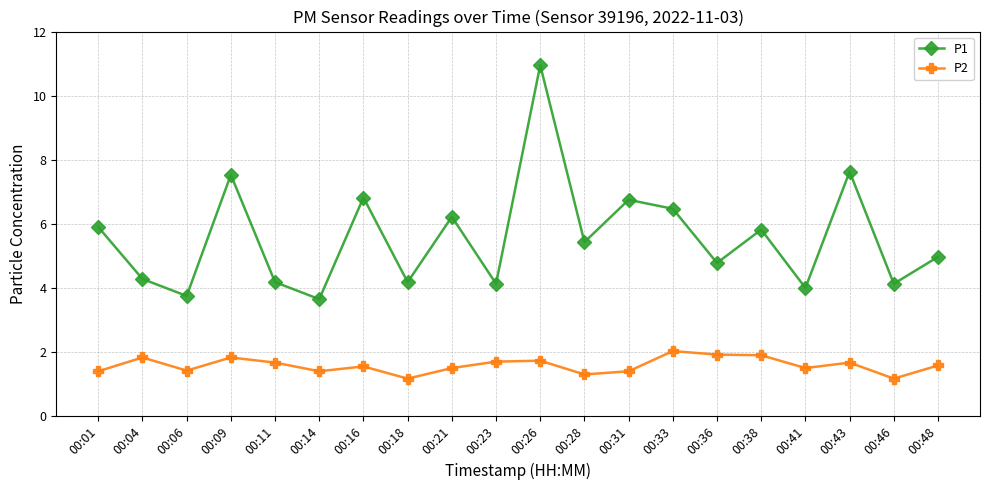

Rank the series at 00:21 from lowest to highest value.

P2, P1